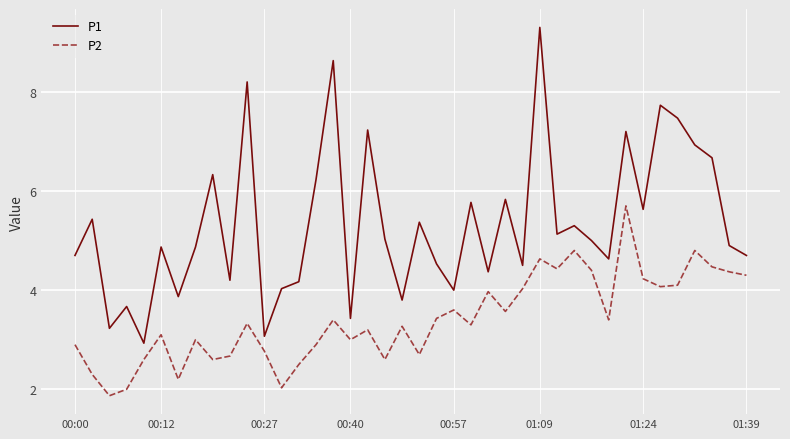

True or false: P1 has more than 1 interior local peaks.

True